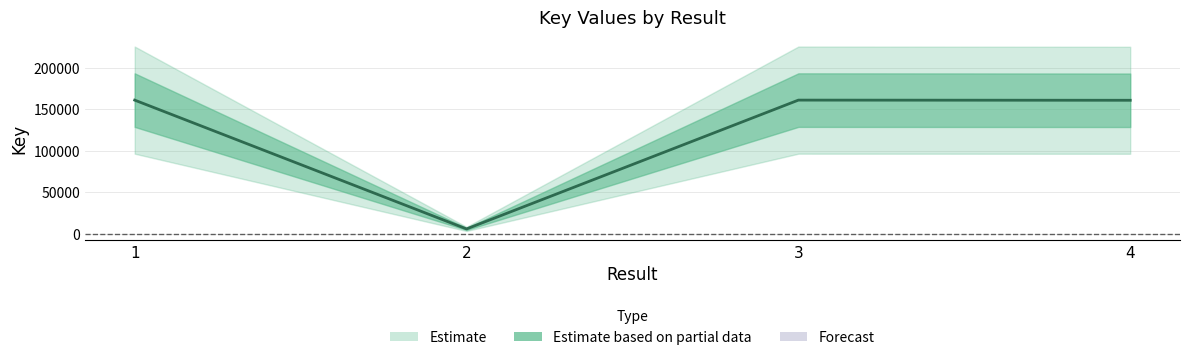

How many data points does each series have?

4